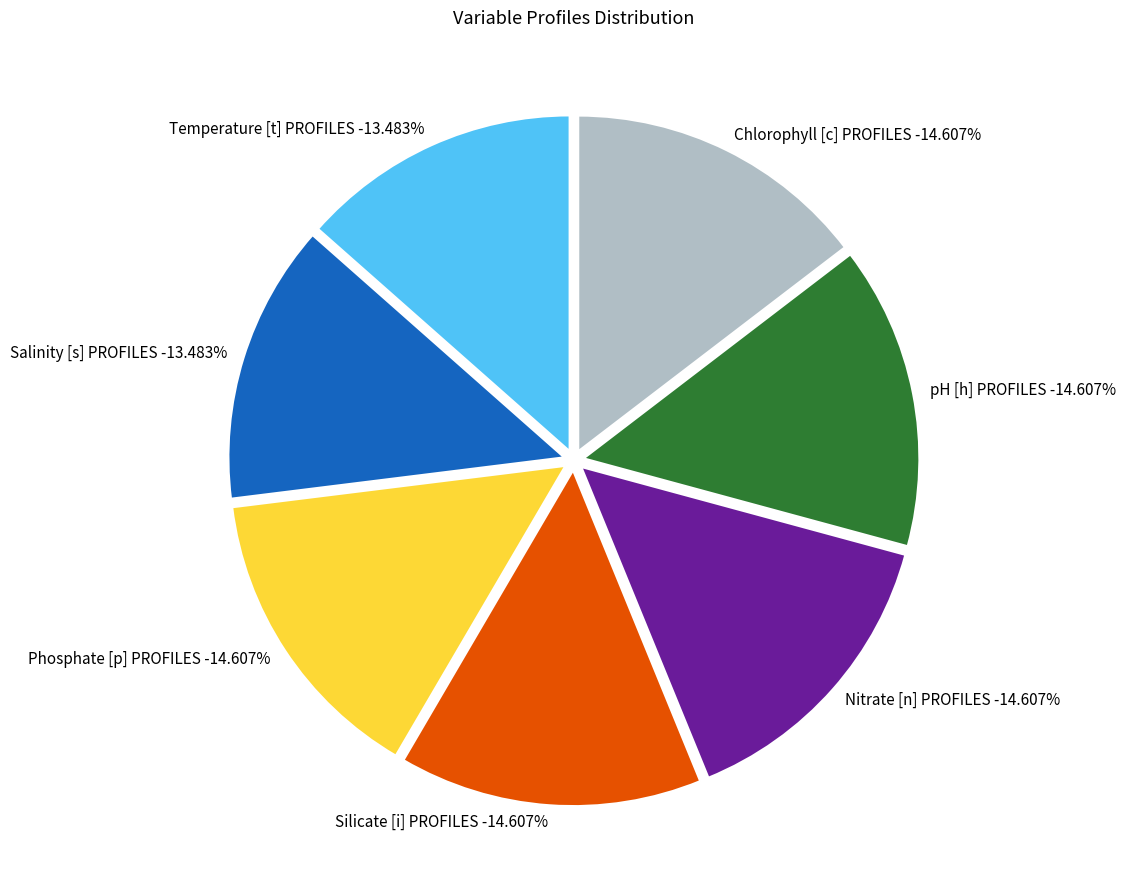

Count the number of slices in the pie.

7